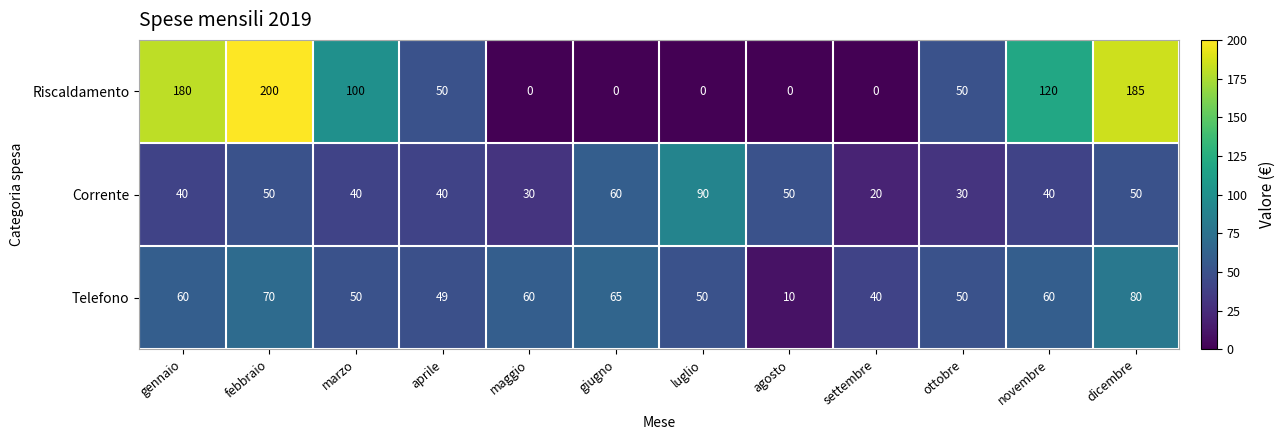

What is the difference between the highest and lowest values at ottobre?

20